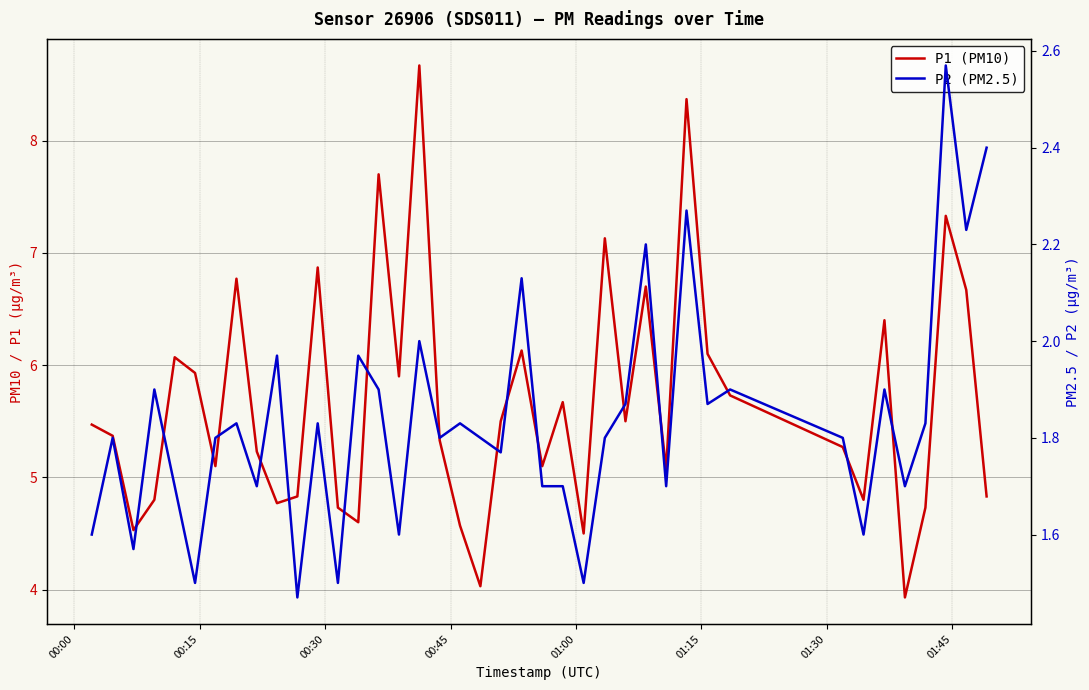

True or false: P2 (PM2.5) has more than 2 interior local peaks.

True